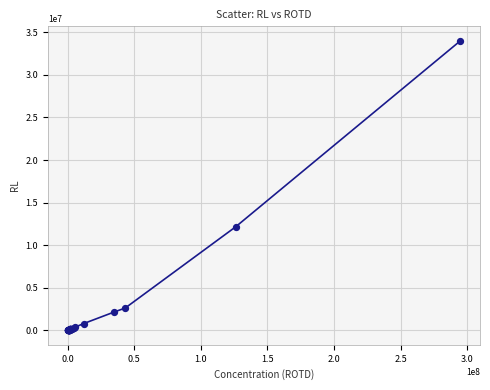

What Y value in the scatter plot is closest to 16999130?

12149575.3